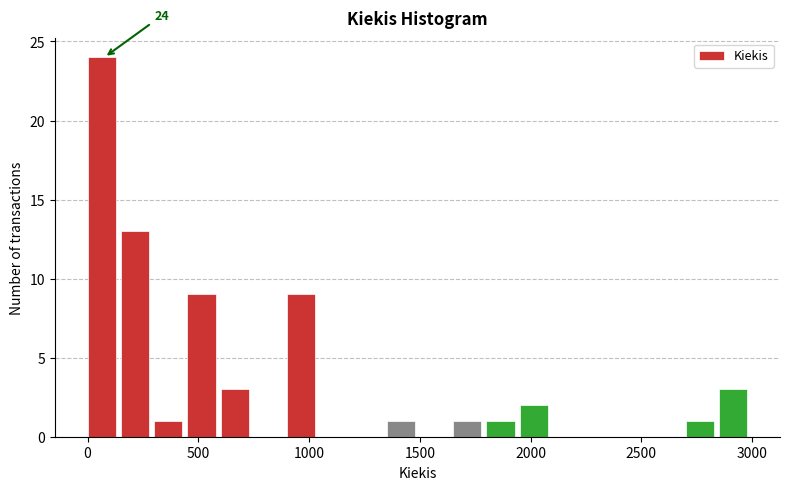

Around what value on the x-axis is the tallest bar? Give the approximate position of its centre, as read against the axis.

50